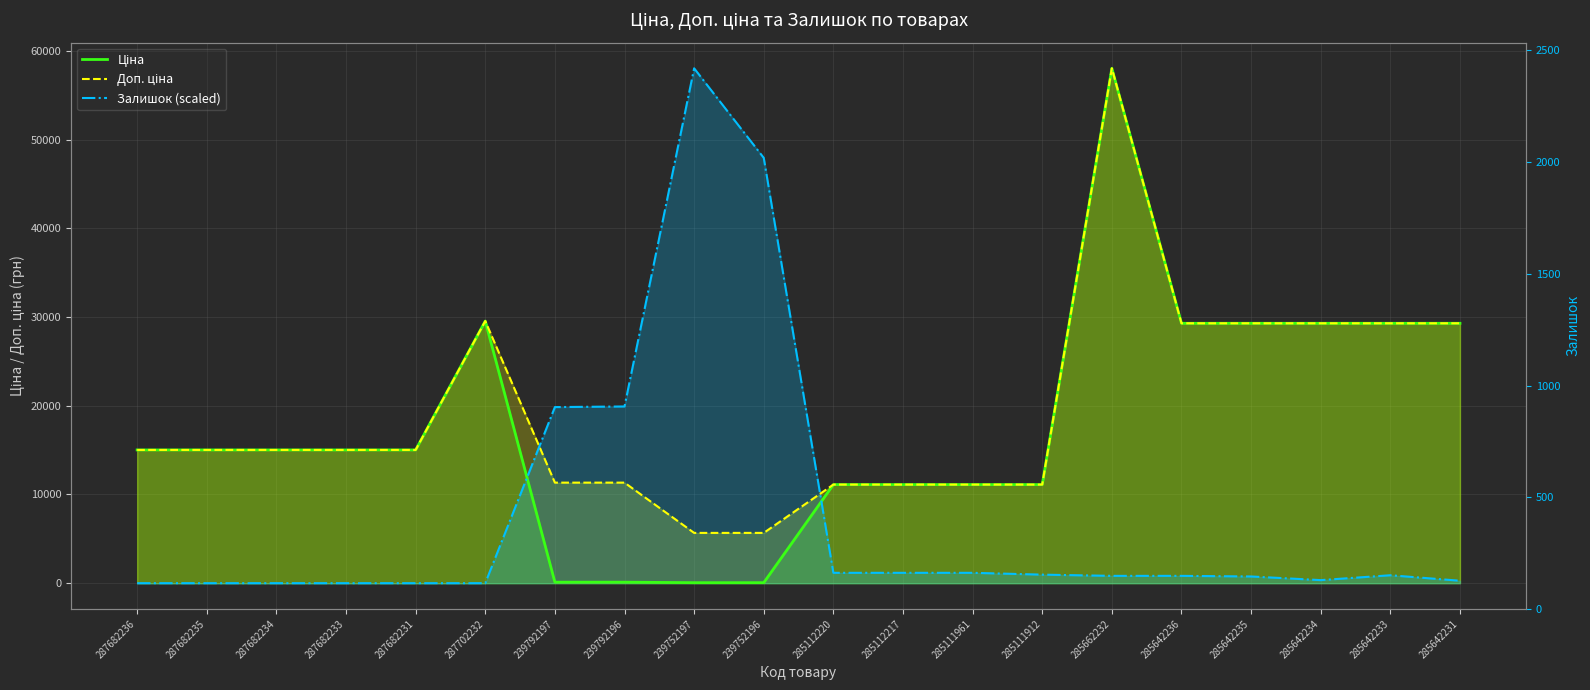

At which label does Залишок (scaled) first exceed 824?

239792197